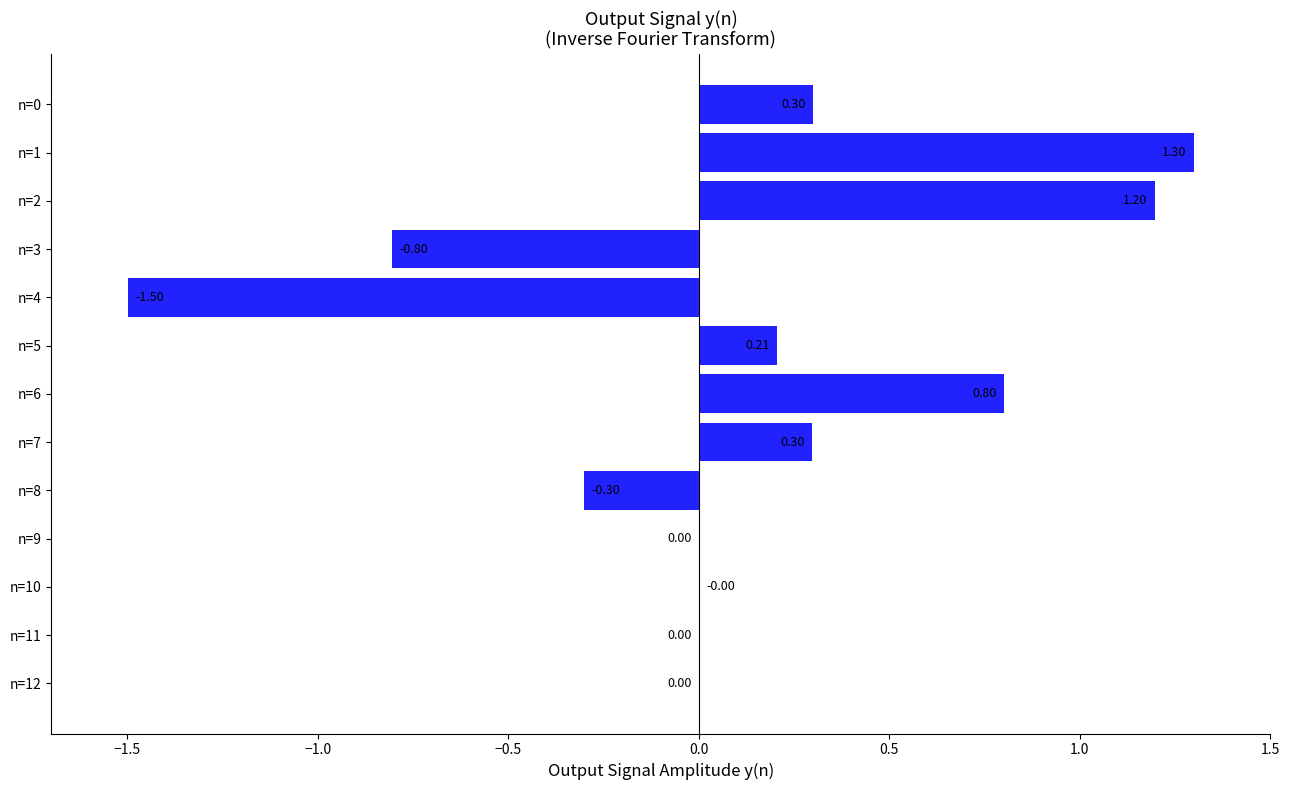

What is the sum of the values at n=2 and n=5?

1.4